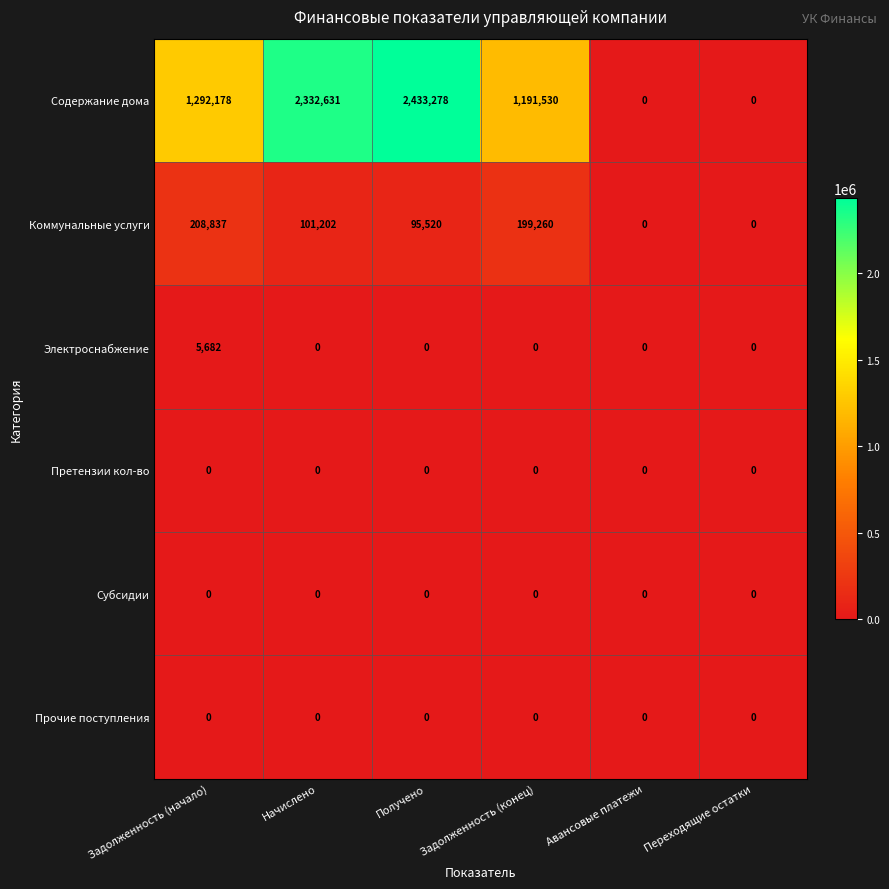

Which category has the highest value across all series?

Получено